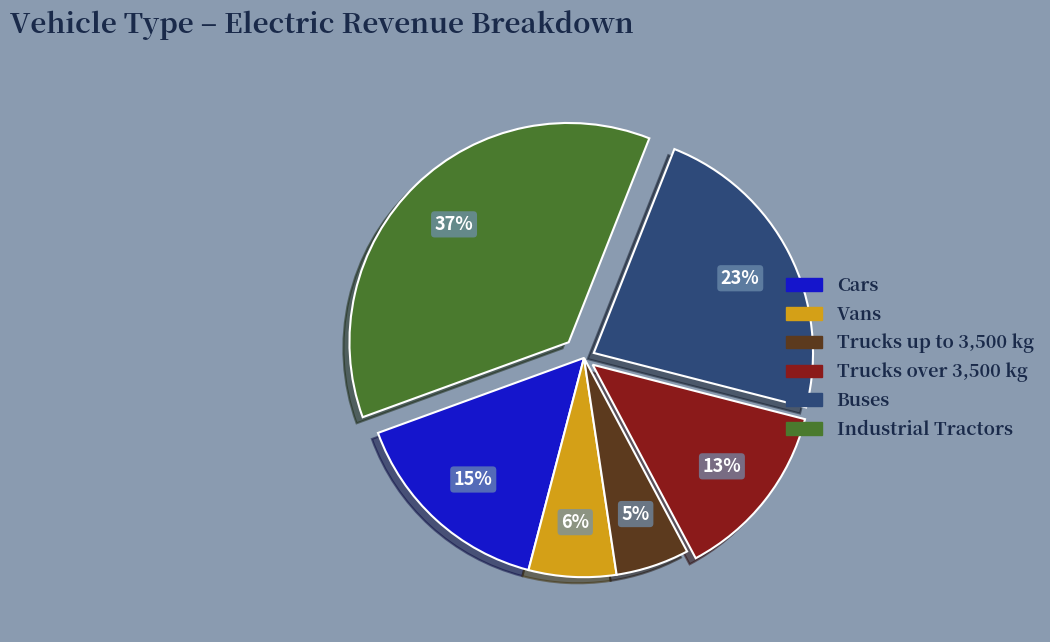

Which category has the smallest portion of the pie?

Trucks up to 3,500 kg